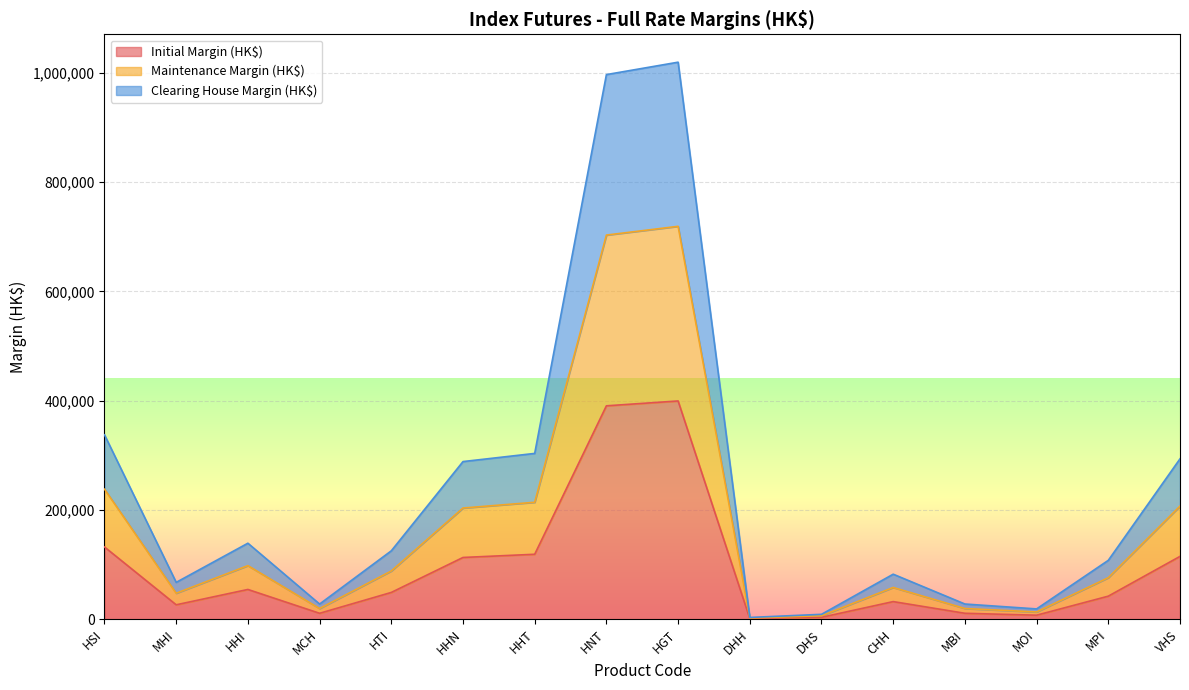

Is the value of Clearing House Margin (HK$) at VHS greater than the value of Initial Margin (HK$) at HTI?

Yes